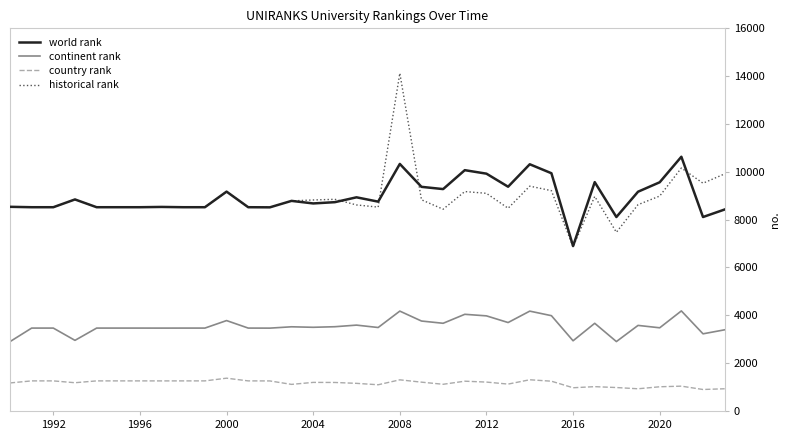

What is the smallest value displayed?

898.0